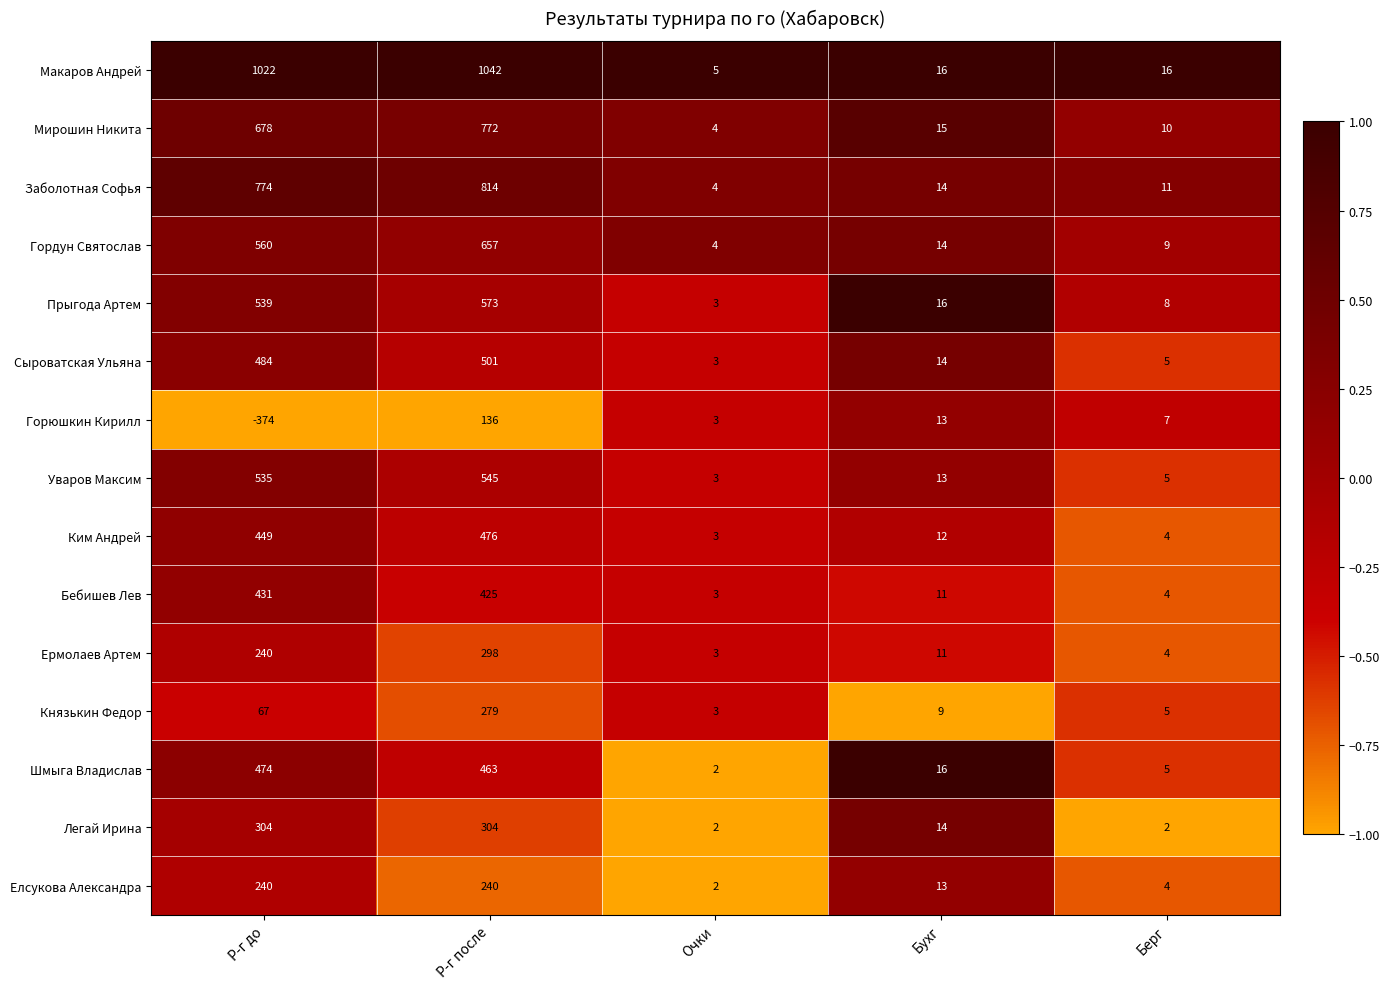

Which series has the largest total across all categories?

Макаров Андрей